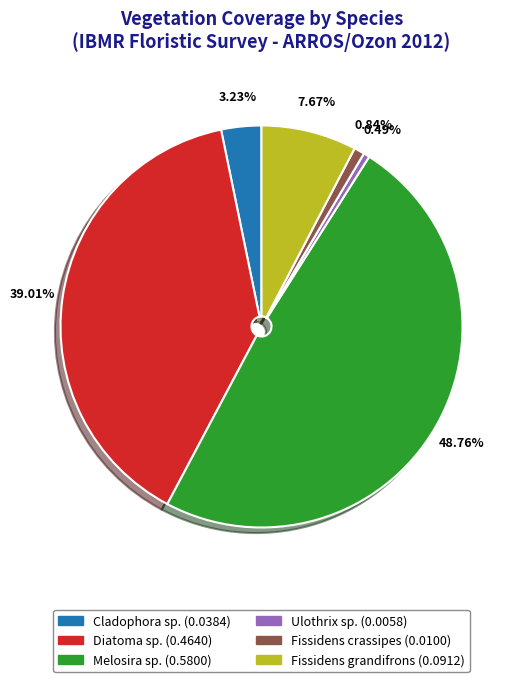

To the nearest percent, what is the difference between the largest and smallest slice percentages?

48%